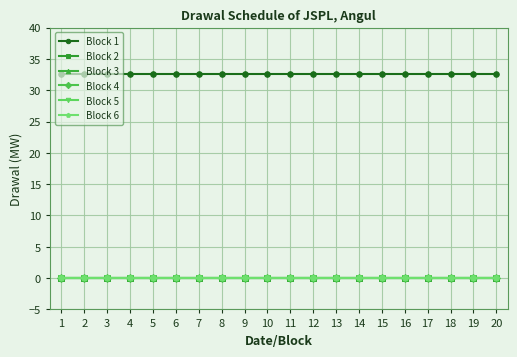

Does the chart have visible grid lines?

Yes